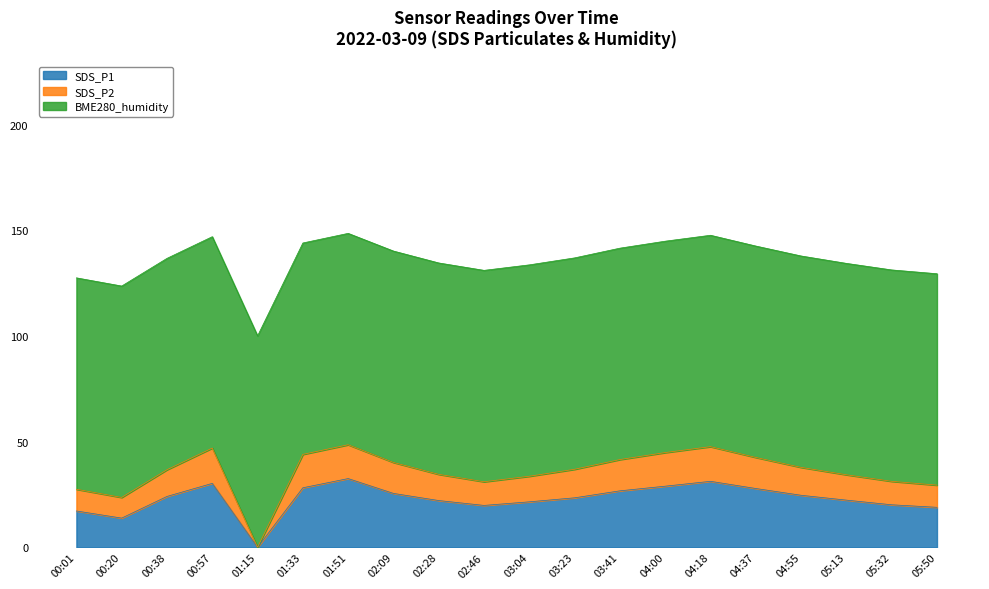

In SDS_P1, how many points are higher than both neighbors (excluding endpoints)?

3